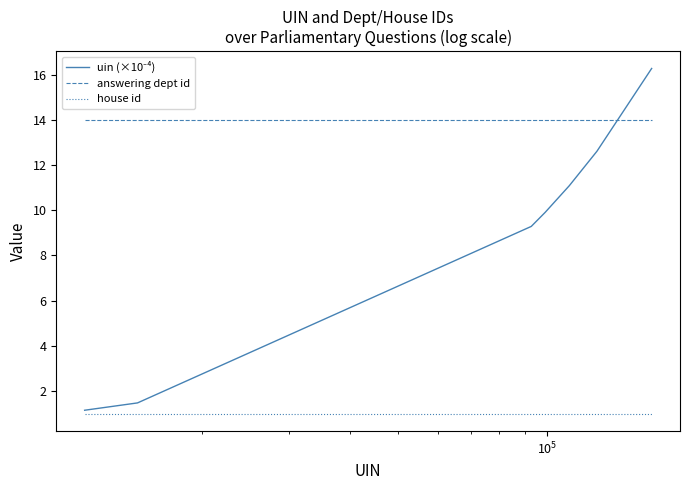

True or false: answering dept id and house id intersect in this chart.

False